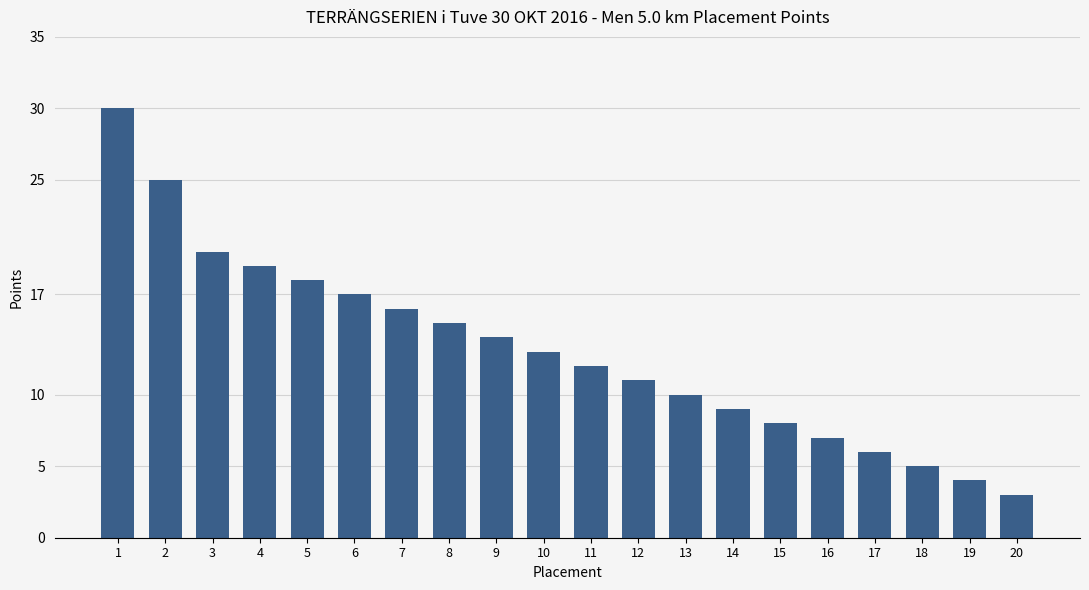

The chart shows a value of 13 at 10. True or false?

True